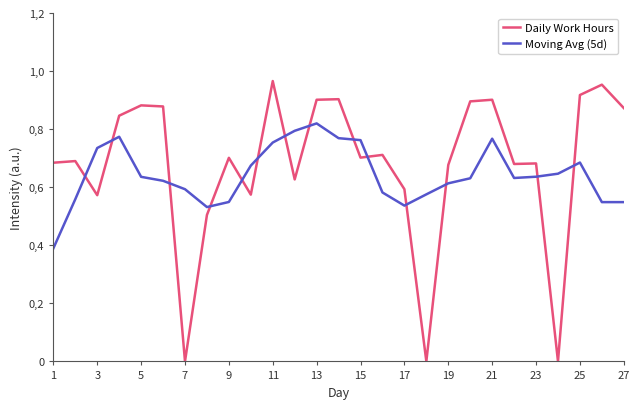

What are all the series names shown in the legend?

Daily Work Hours, Moving Avg (5d)